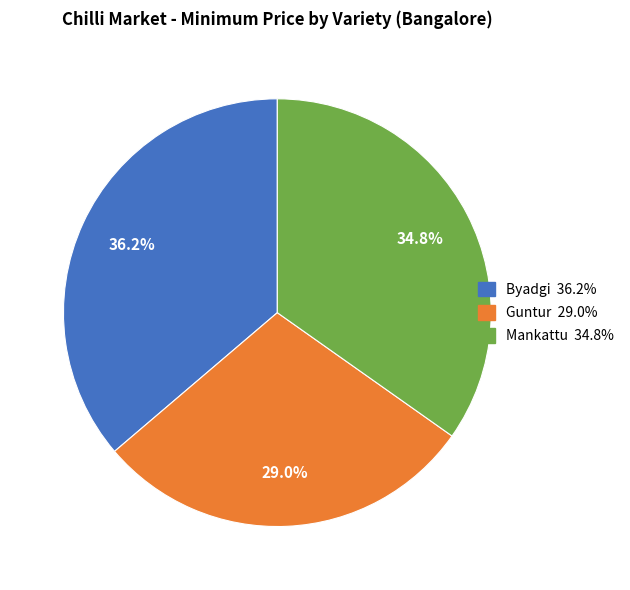

How much of the chart is everything except Mankattu?

65.2%